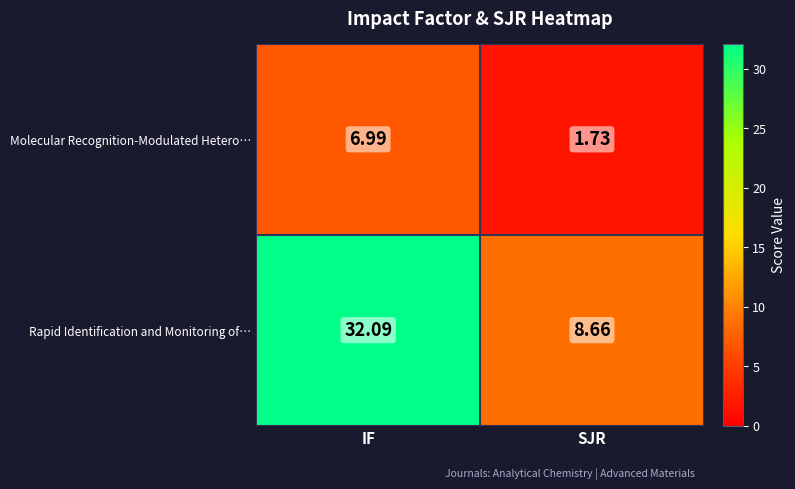

At which label does Molecular Recognition-Modulated Hetero… first exceed 6?

IF